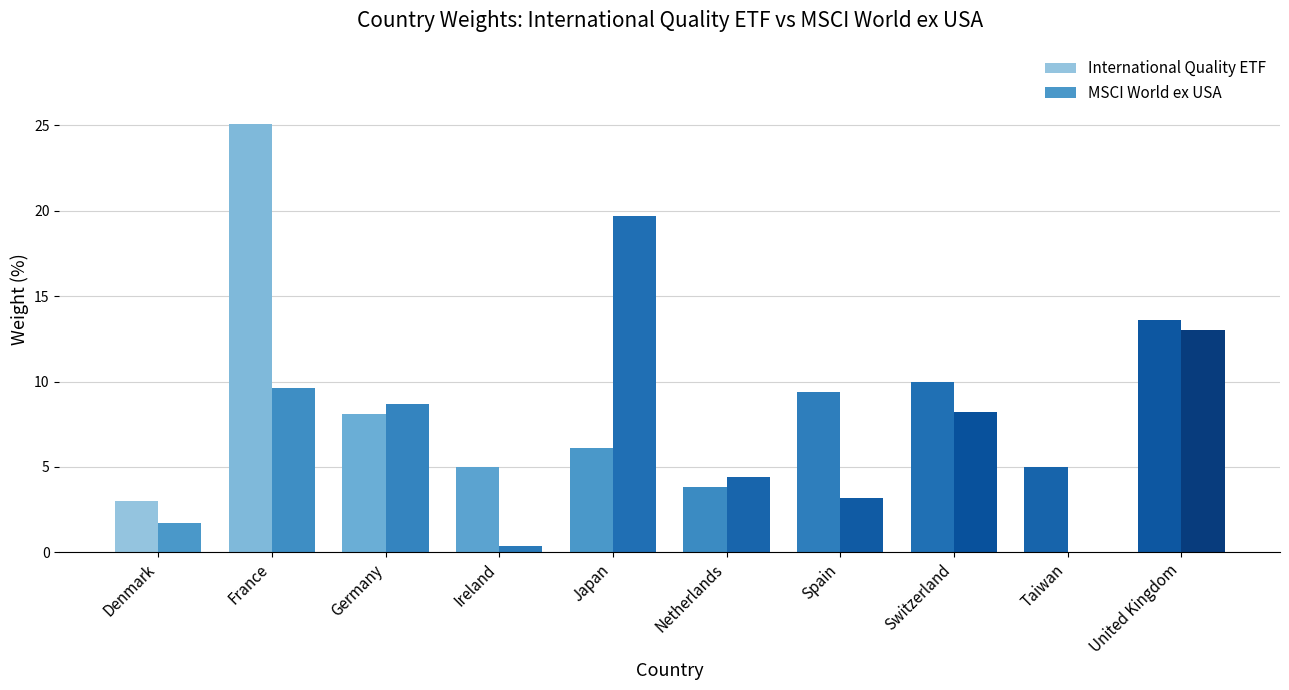

What is the average value of the International Quality ETF series?

8.9